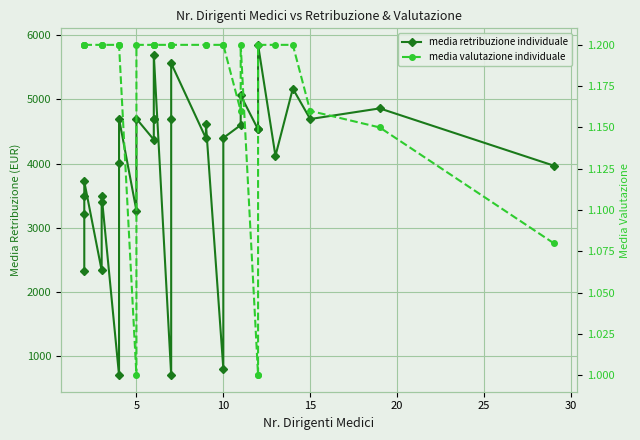

What is the difference between the maximum and second lowest values in the media valutazione individuale series?

0.2